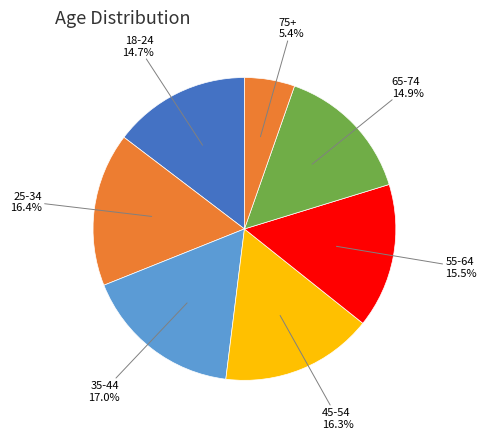

How many slices are in this pie chart?

7